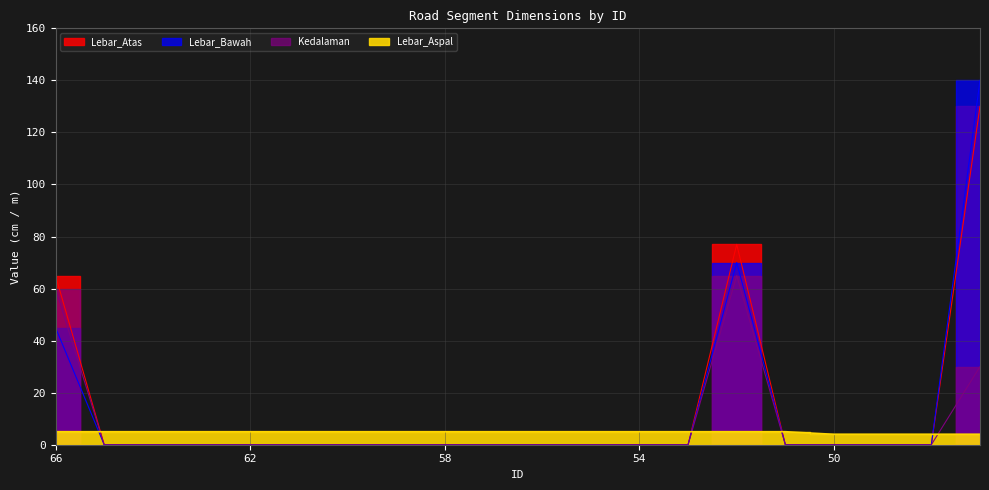

True or false: Lebar_Atas and Kedalaman intersect in this chart.

False